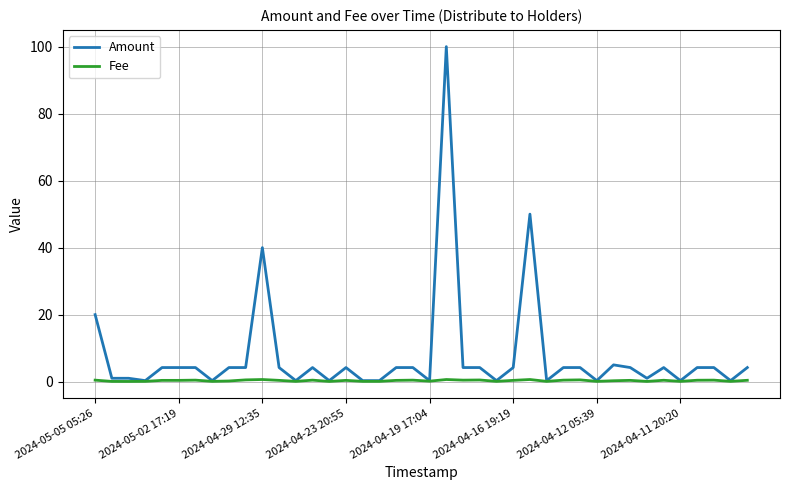

Which series has the widest spread of values?

Amount